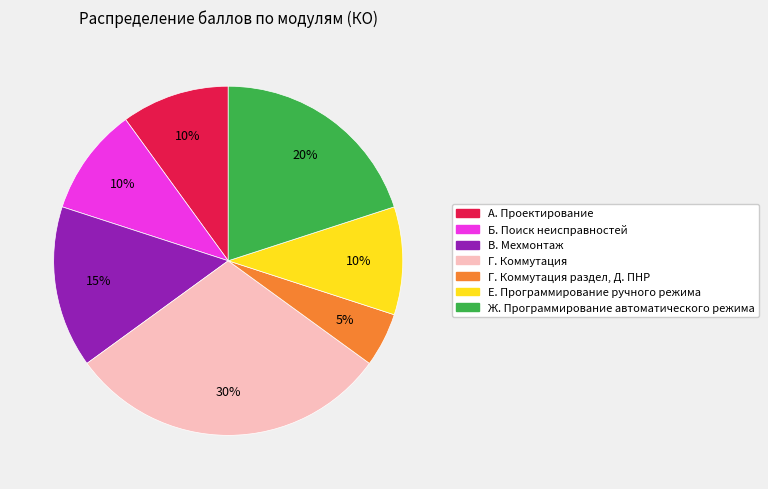

To the nearest percent, what is the difference between the largest and smallest slice percentages?

25%